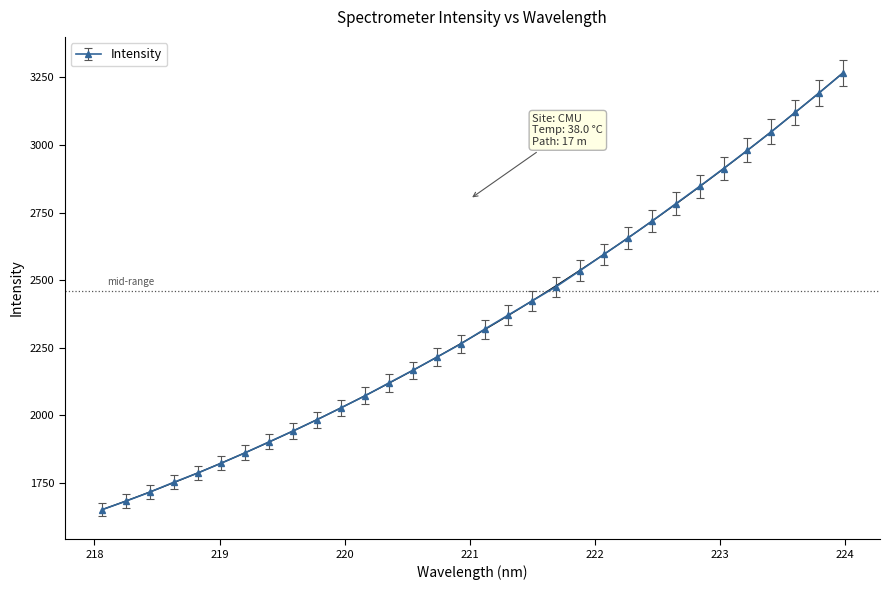

Is this an area chart (filled region under the line)?

No